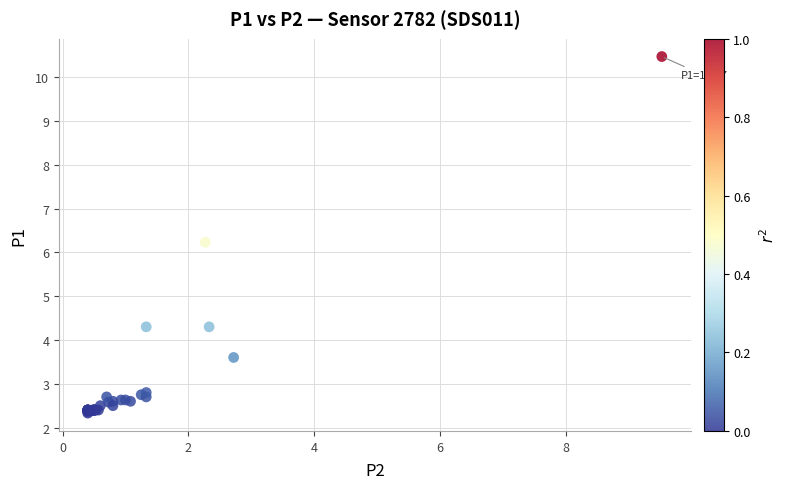

What Y value in the scatter plot is closest to 6?

6.2